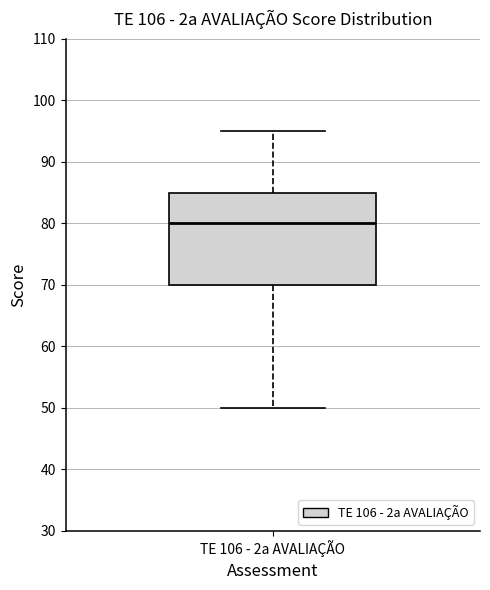

Where does the upper whisker of the box for TE 106 - 2a AVALIAÇÃO end on the y-axis? The values are not printed on the chart, so give them approximately, as read against the axis.

95